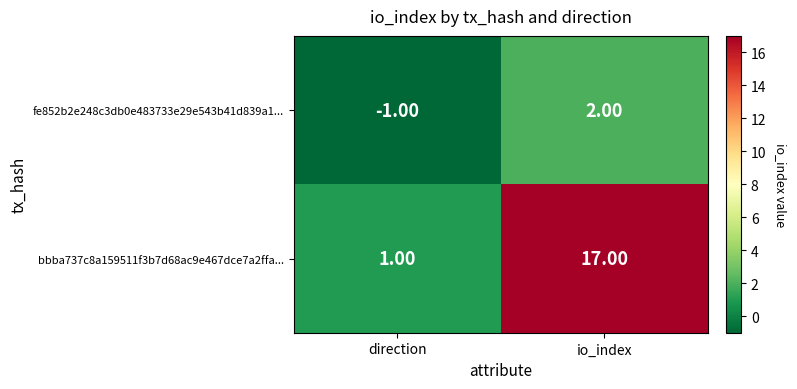

At how many categories does at least one series exceed 6?

1